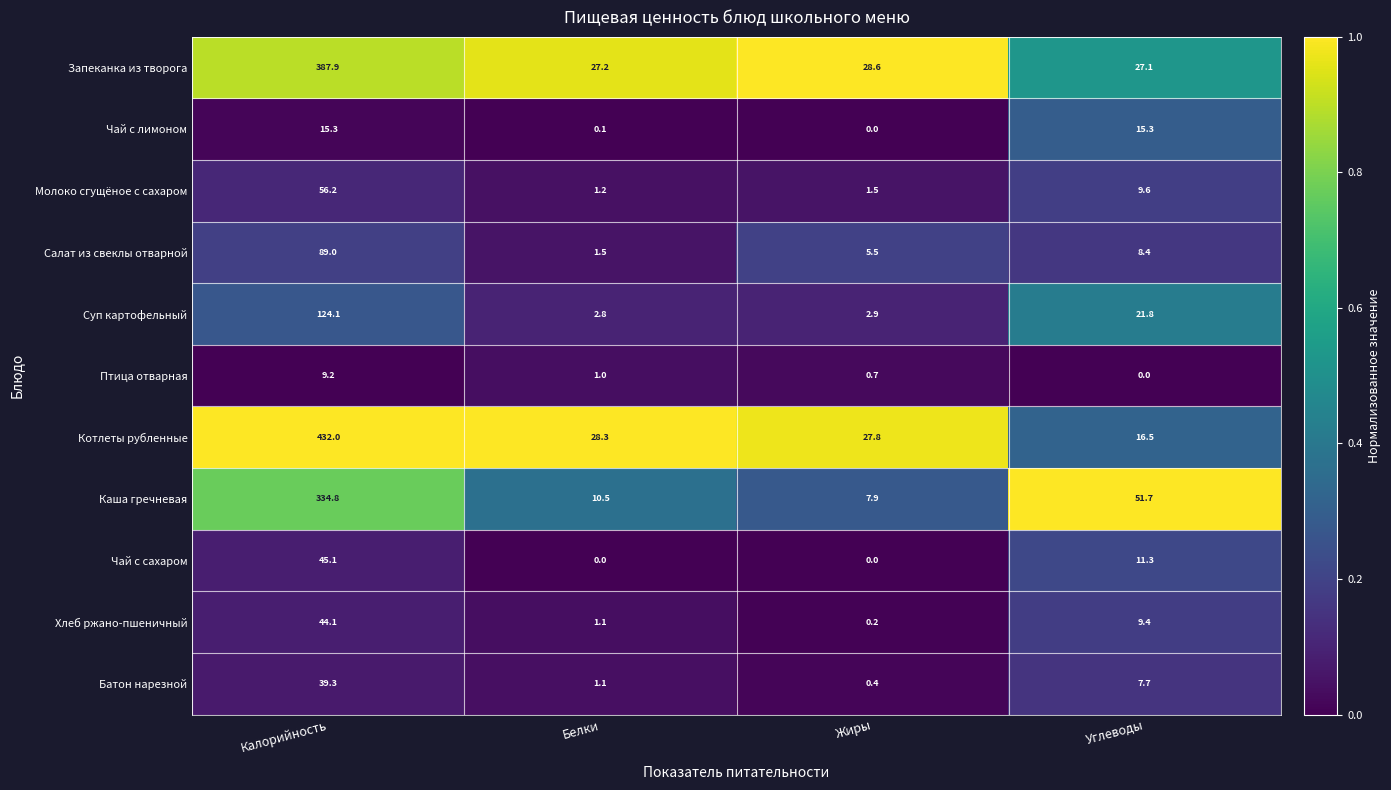

What is the spread (max minus min) of values at Углеводы?

51.7